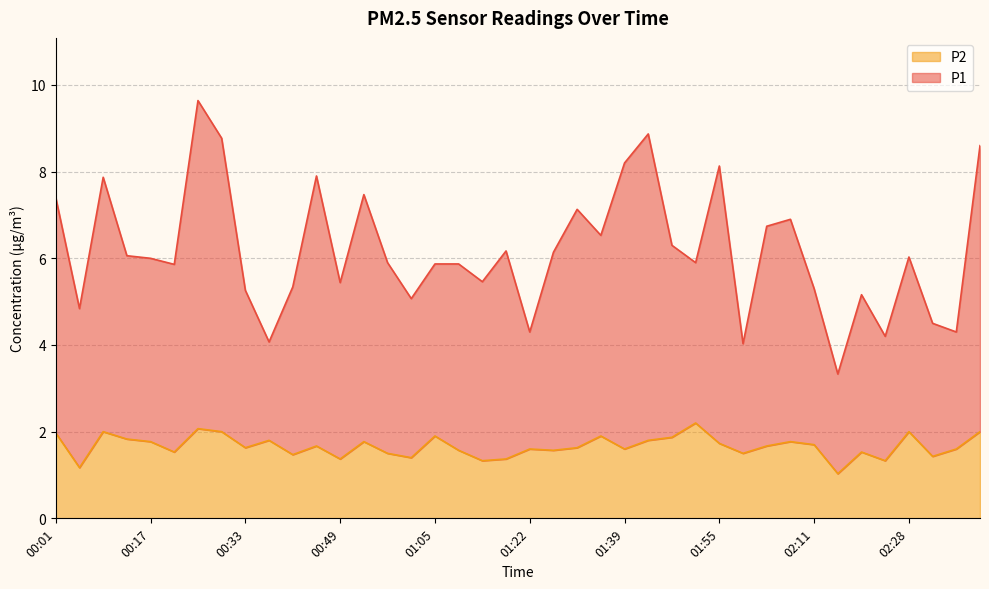

How many values in the P1 series are below 6?

20